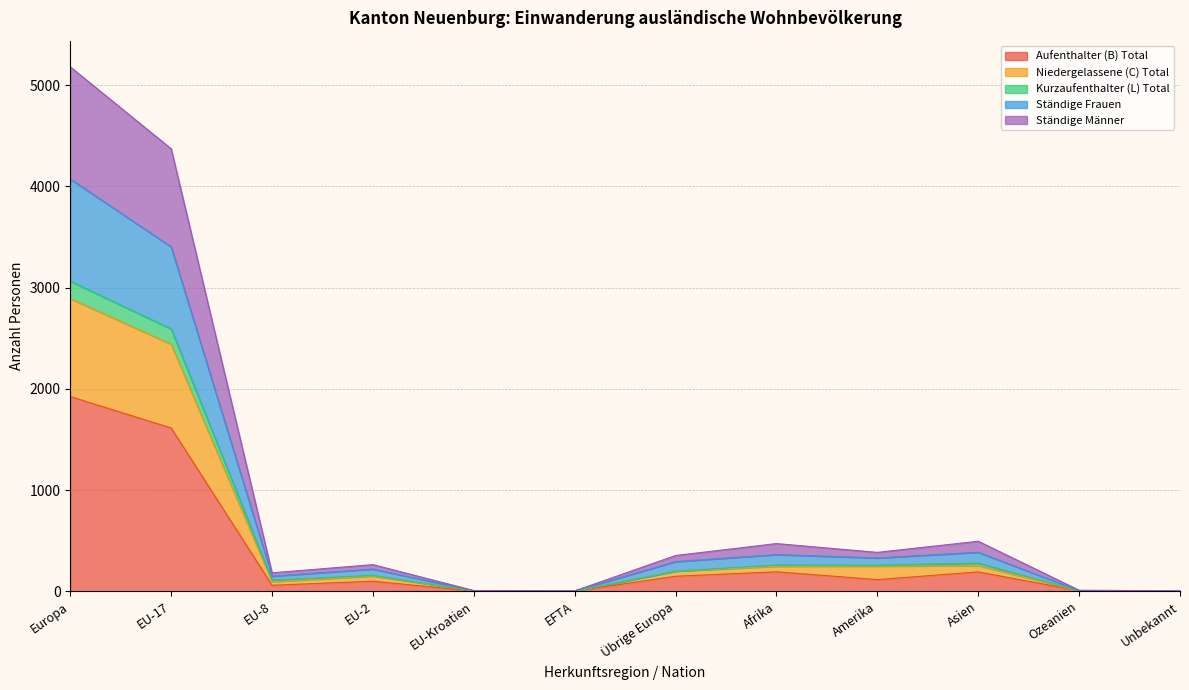

At which category is the sum across all series the highest?

Europa